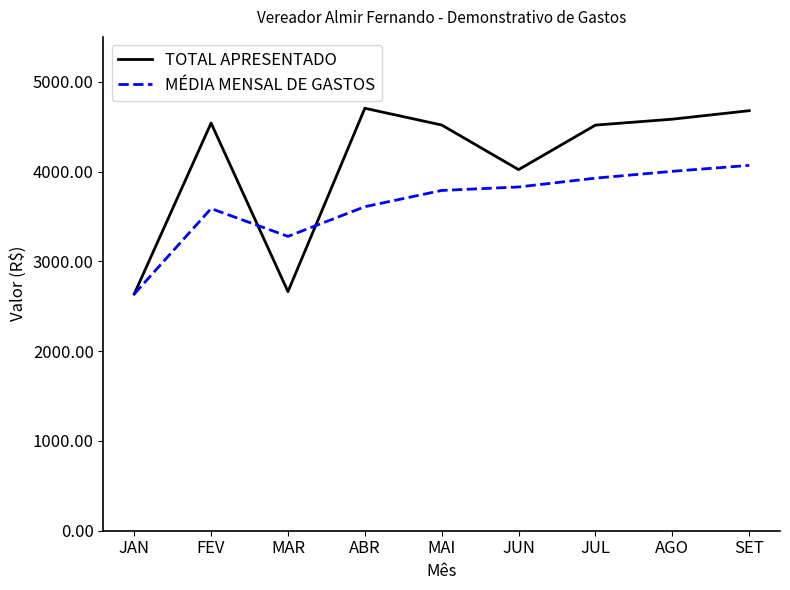

Rank the series by their average value, from lowest to highest.

MÉDIA MENSAL DE GASTOS, TOTAL APRESENTADO